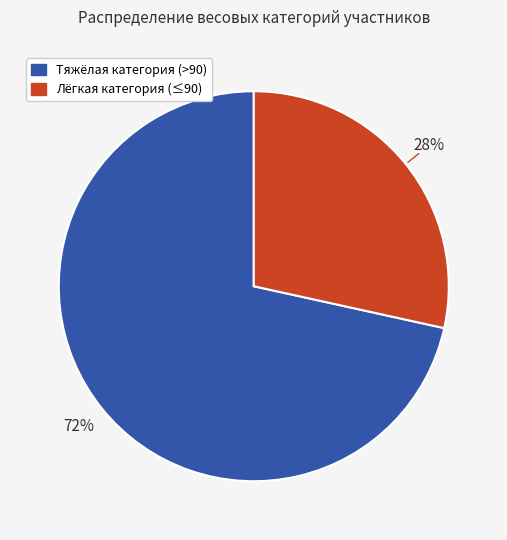

Is there a majority slice in this chart?

Yes